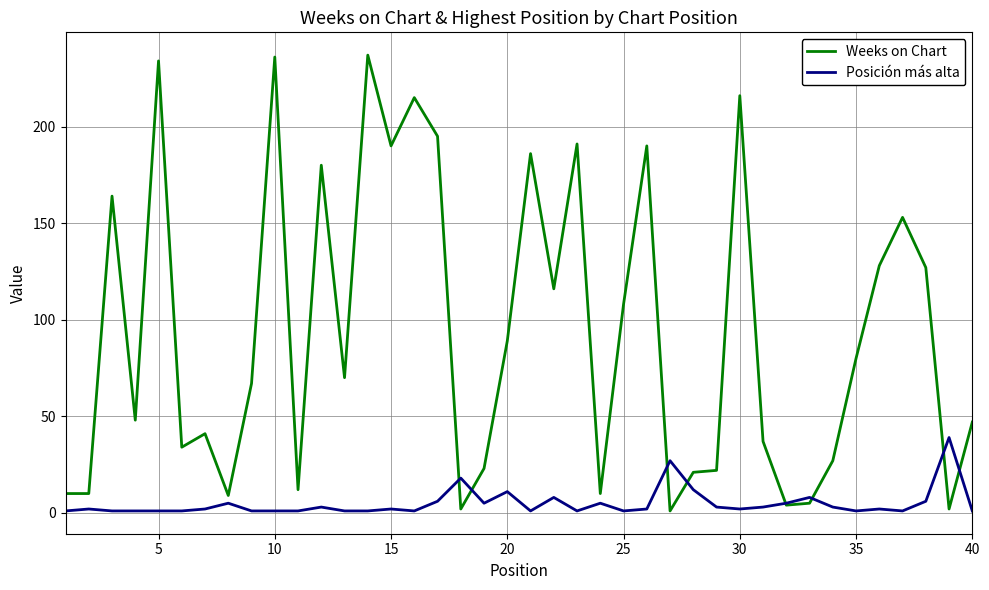

Which series has the widest spread of values?

Weeks on Chart